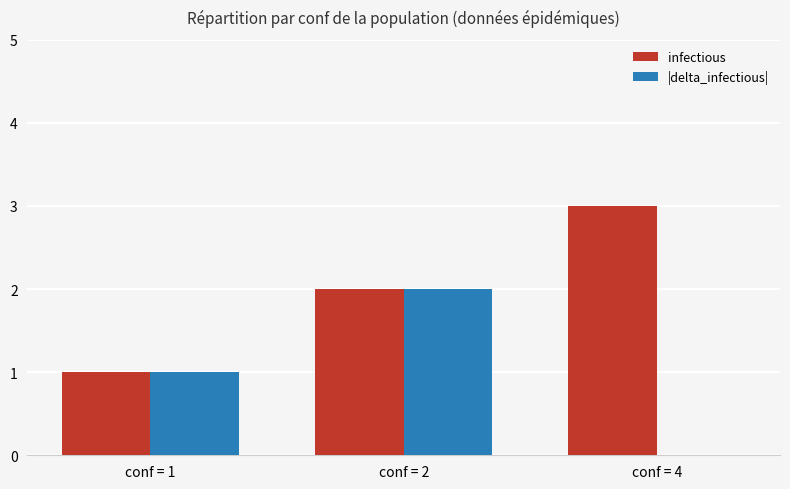

How many series are shown in this chart?

2